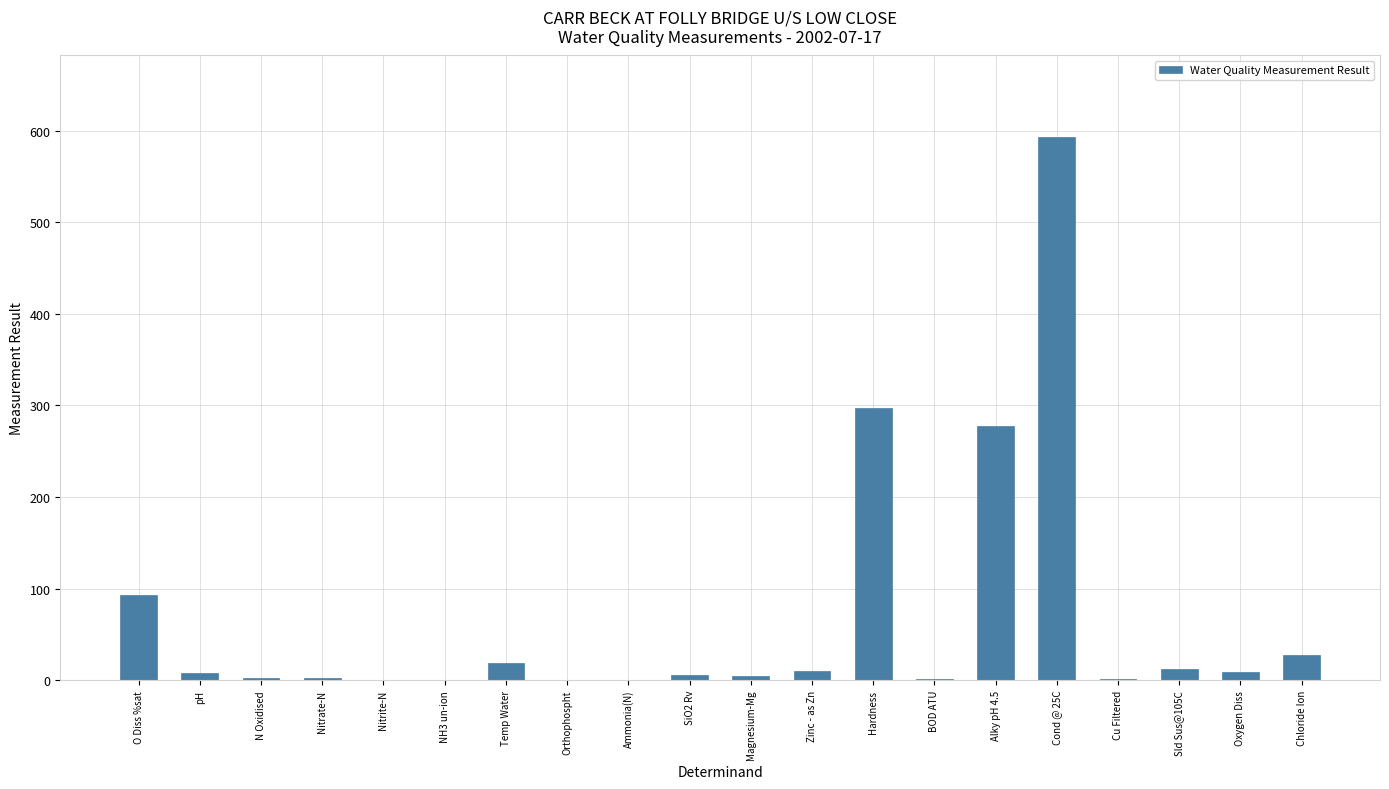

What is the sum of the values at Alky pH 4.5 and Chloride Ion?

304.5